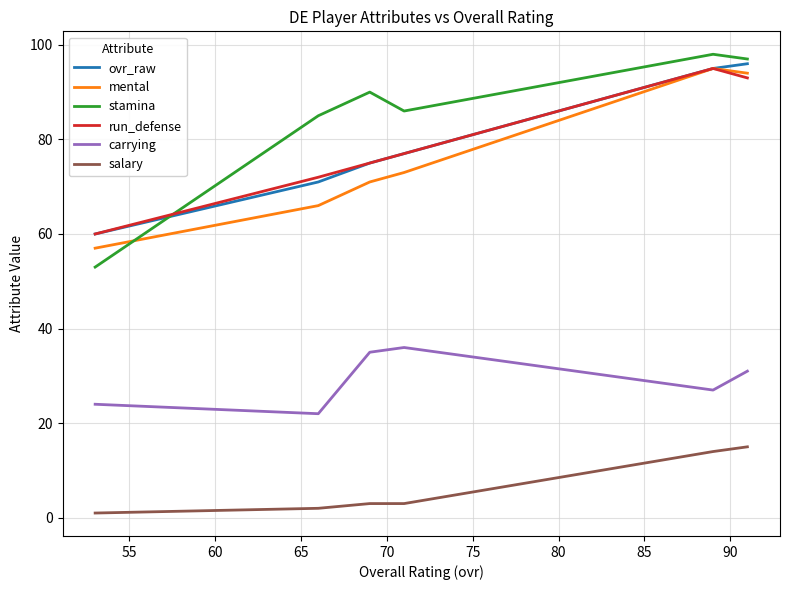

What is the maximum value shown in the chart?

98